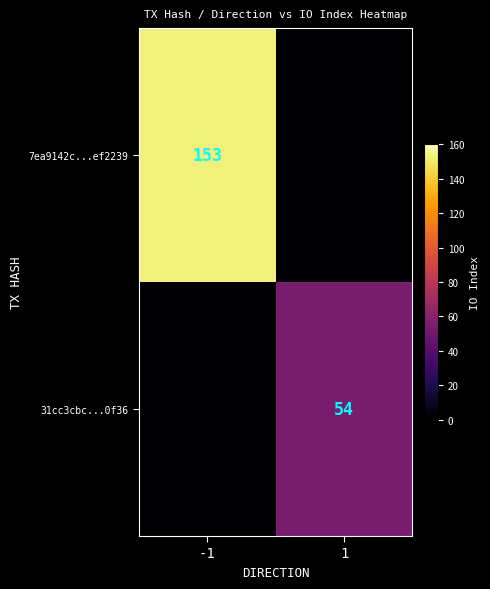

How many categories are shown in the chart?

2